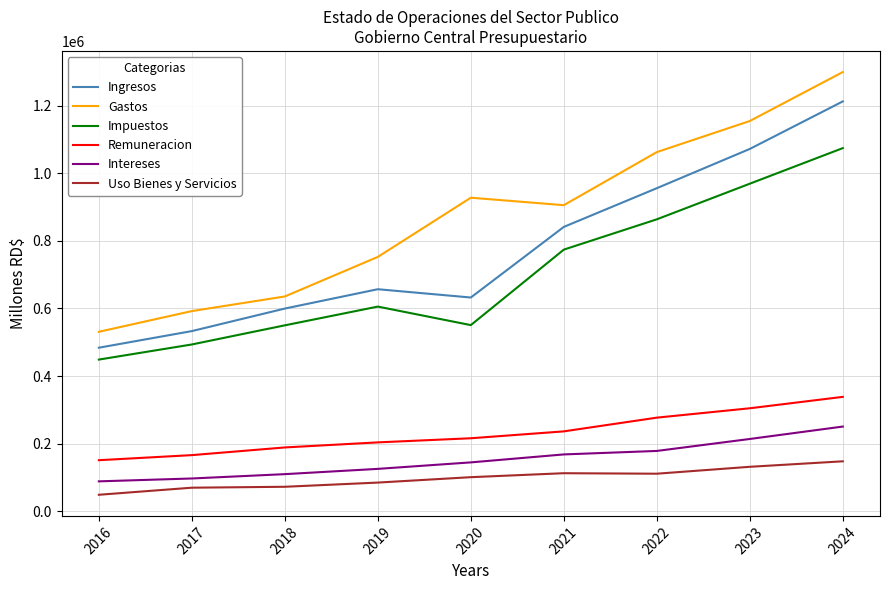

True or false: Gastos has more than 0 interior local peaks.

True